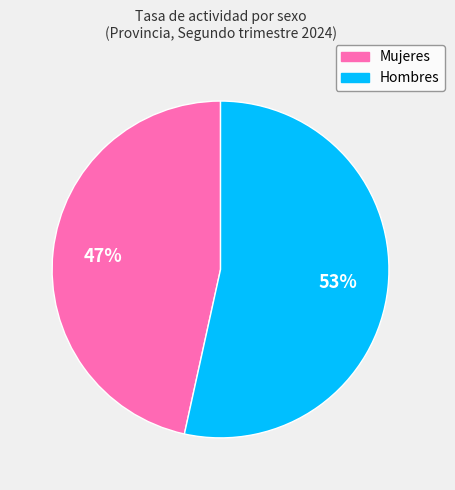

How many segments does this pie chart have?

2